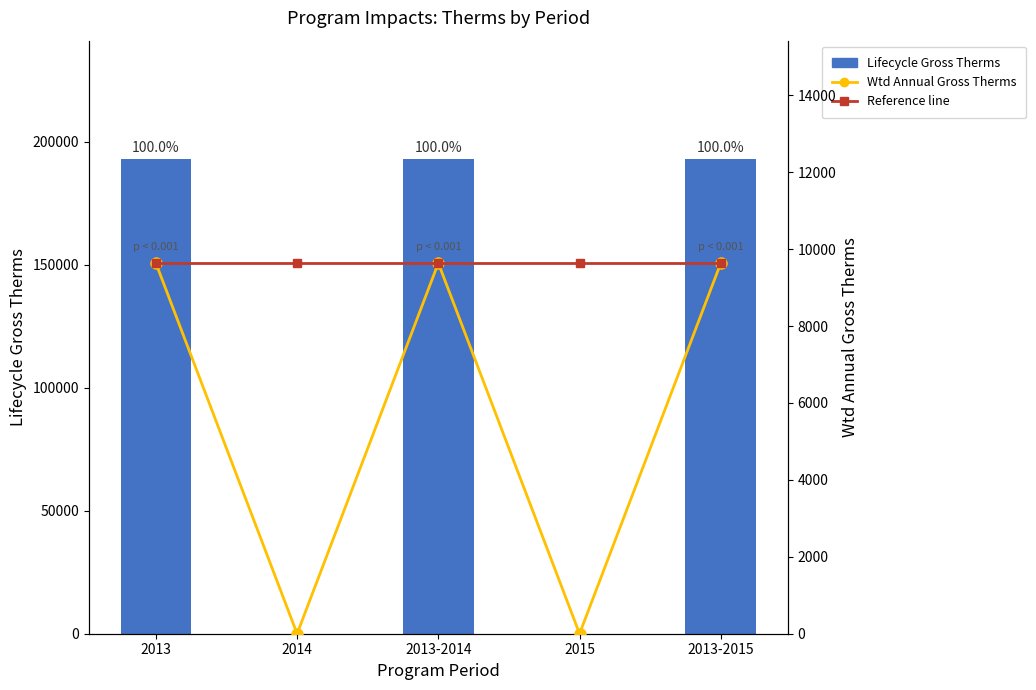

At which category is the sum across all series the highest?

2013